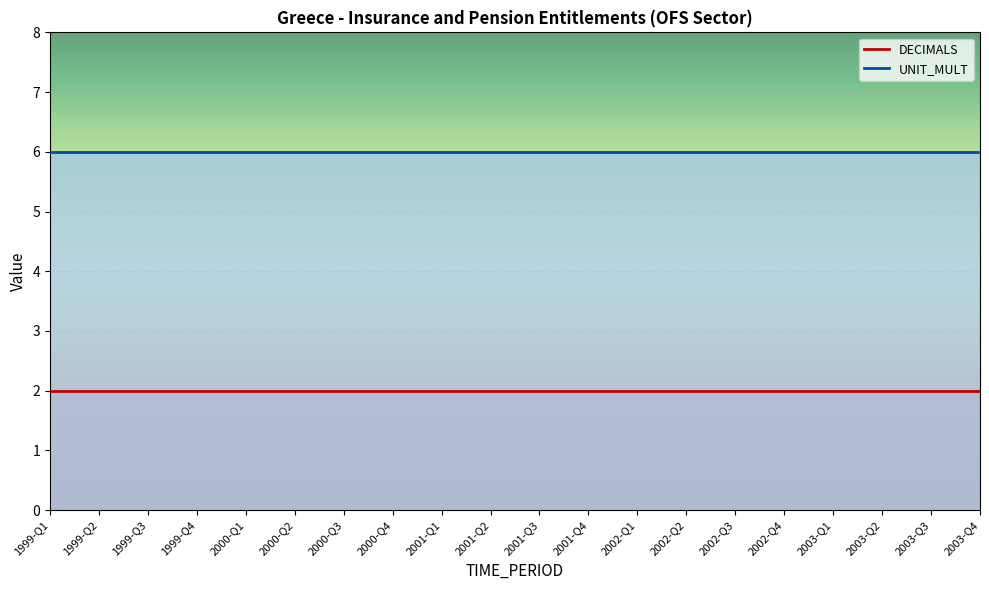

How many categories are shown in the chart?

20